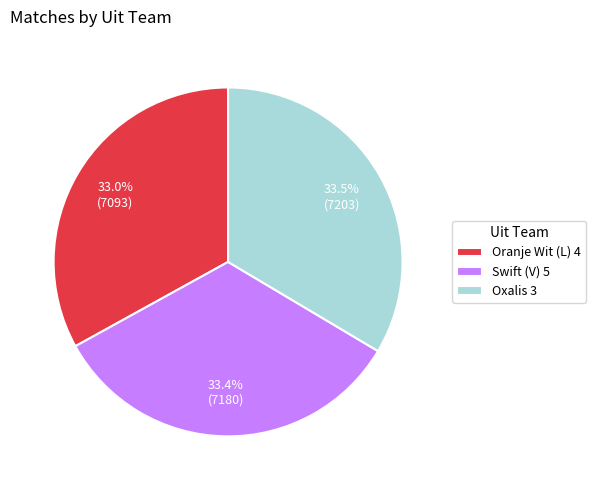

Does any single category account for the majority?

No